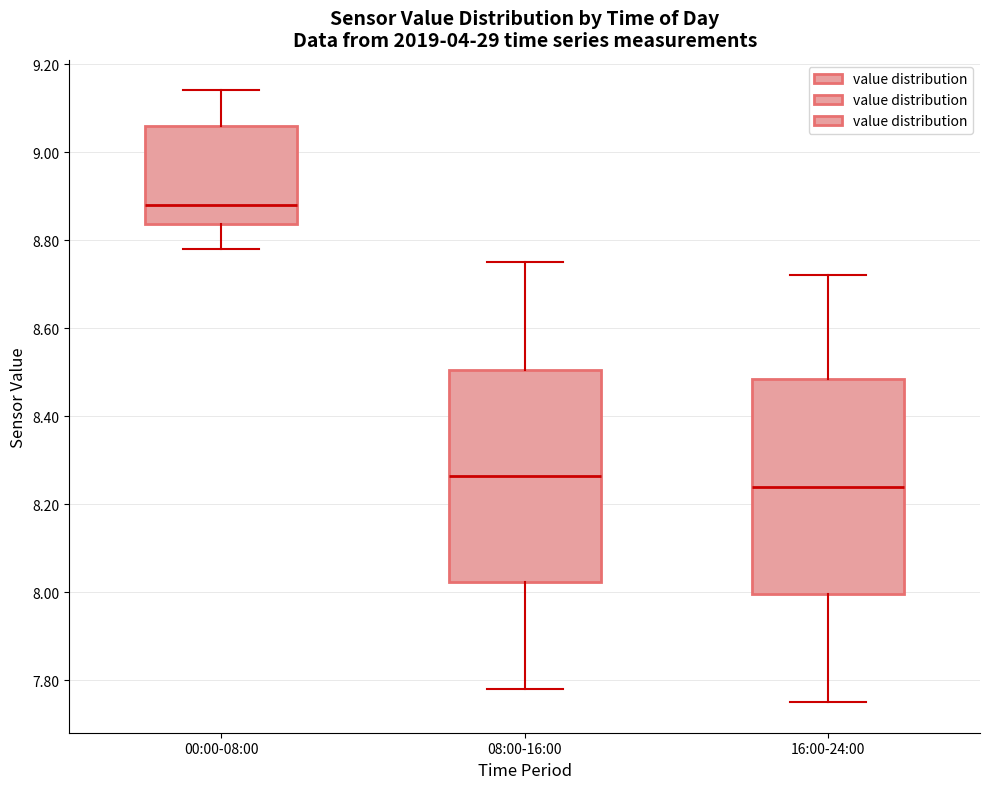

Where does the upper whisker of the box for 08:00-16:00 end on the y-axis? The values are not printed on the chart, so give them approximately, as read against the axis.

8.76